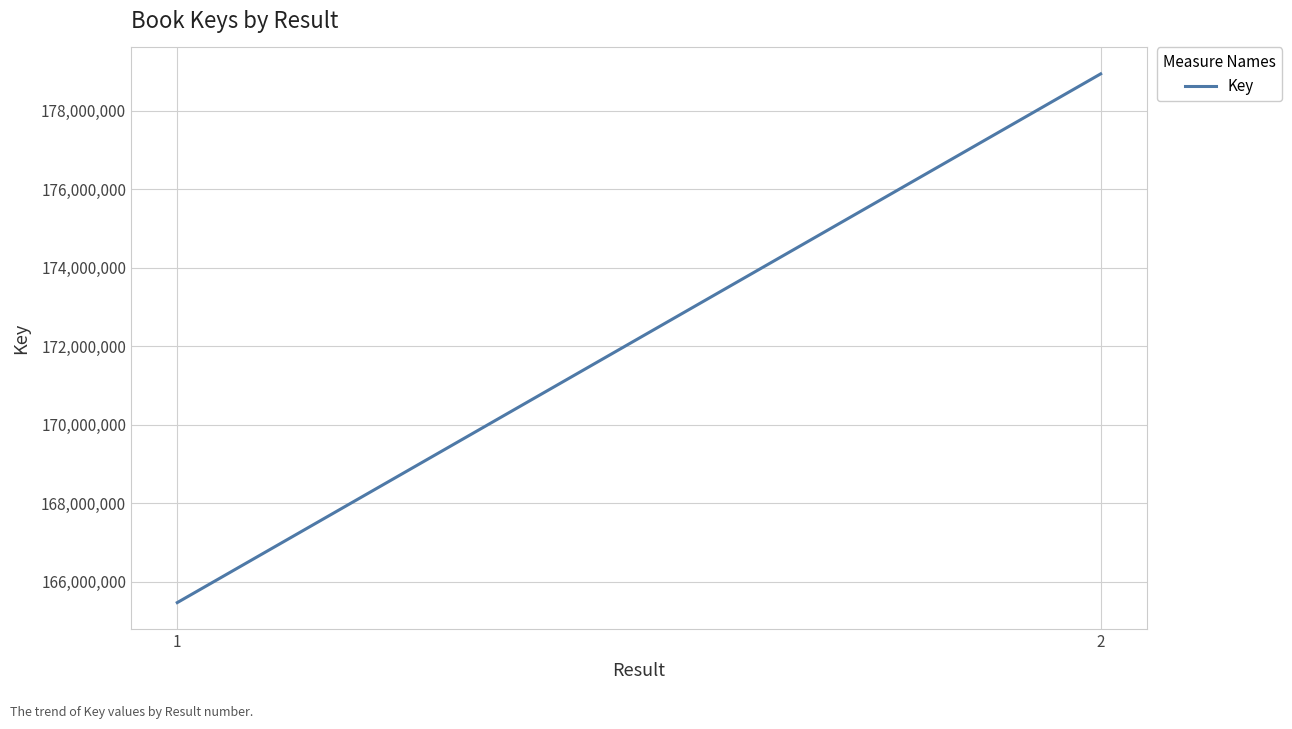

Which label corresponds to the smallest value in the chart?

1